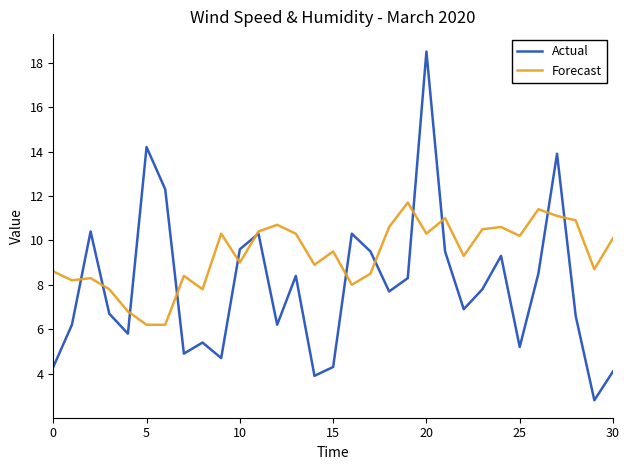

True or false: Actual and Forecast intersect in this chart.

True